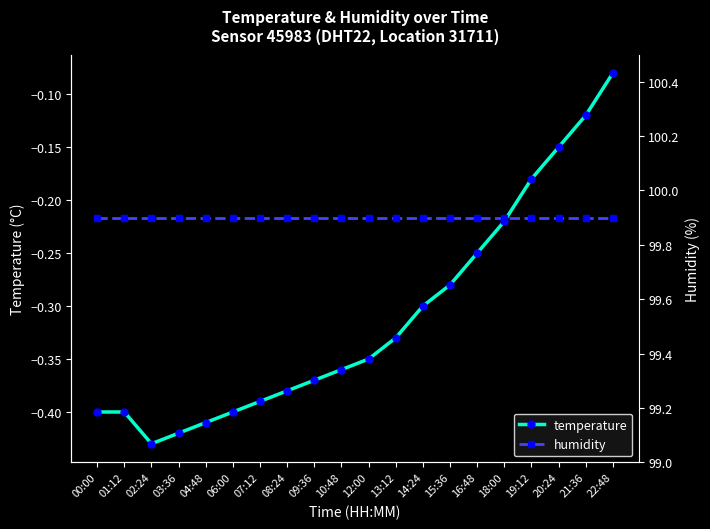

At which category is the sum across all series the highest?

22:48